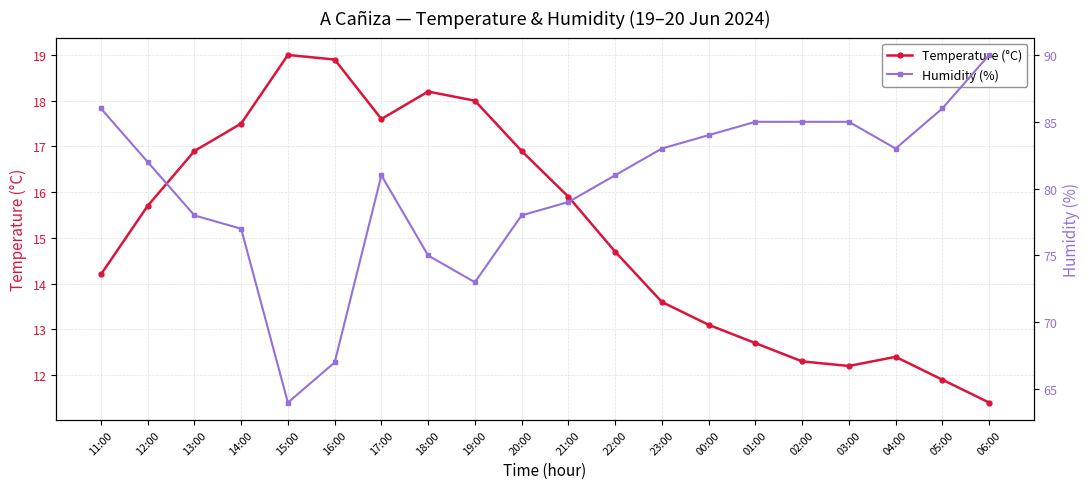

True or false: Temperature (°C) and Humidity (%) cross at least once.

False